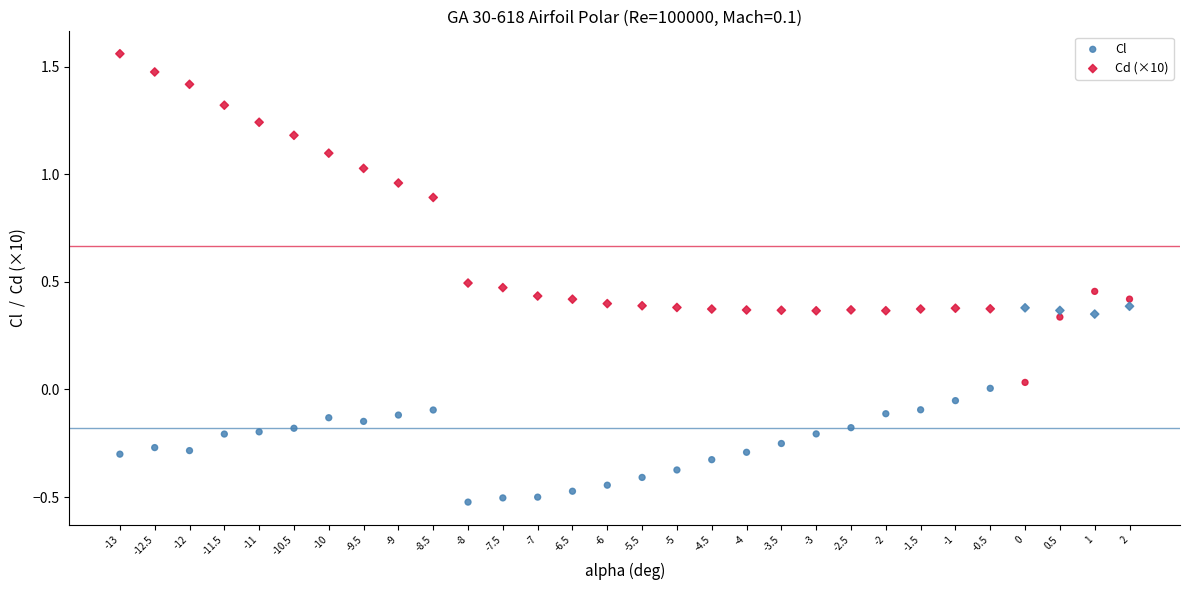

Across all data points, what is the range of Y values (max minus min)?

2.1